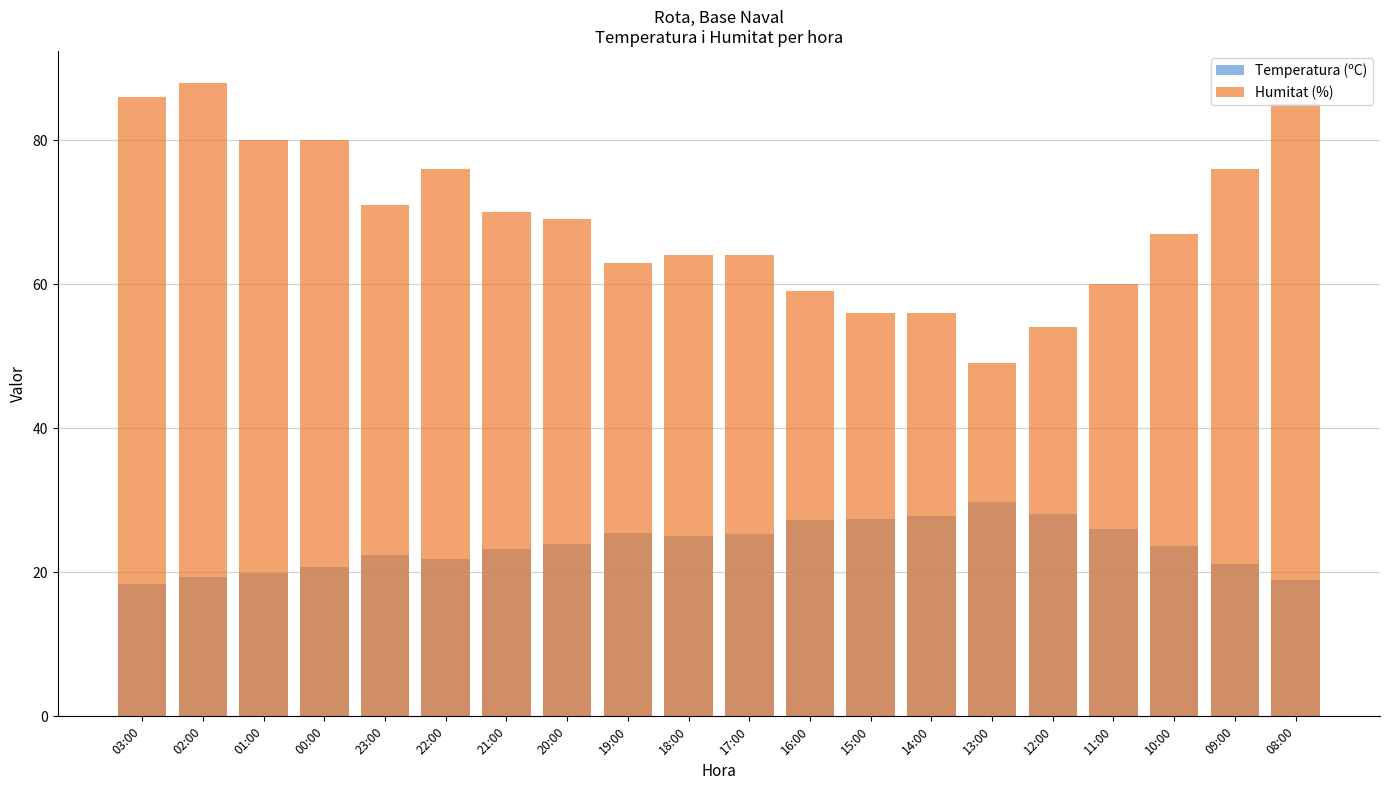

How many values in the Temperatura (ºC) series are below 24?

10